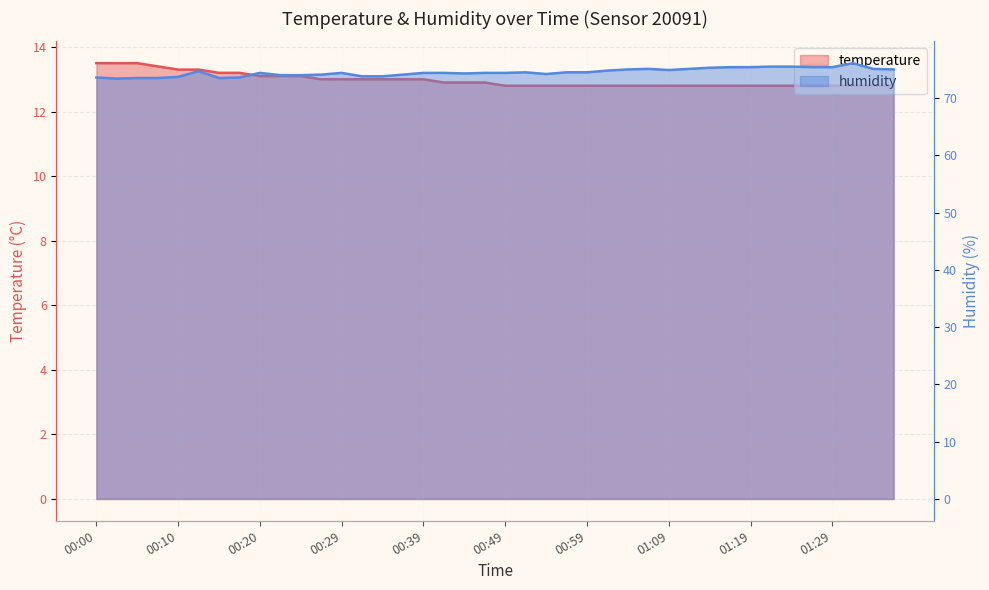

What is the label of the 17th point from the left?

00:39